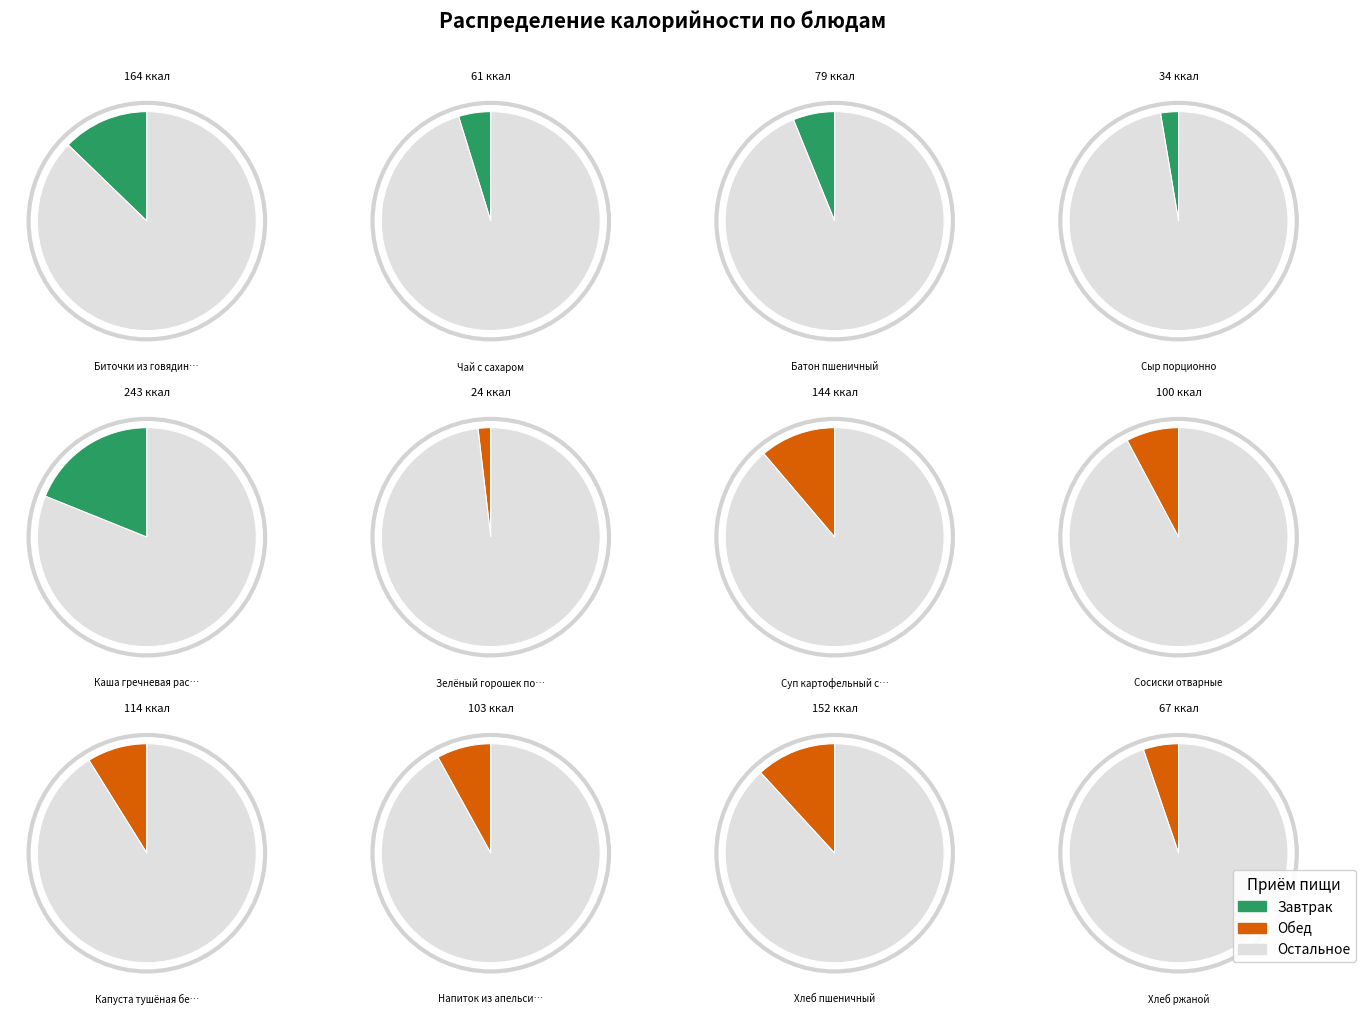

Which slice is the largest?

Каша гречневая рассыпчатая с маслом